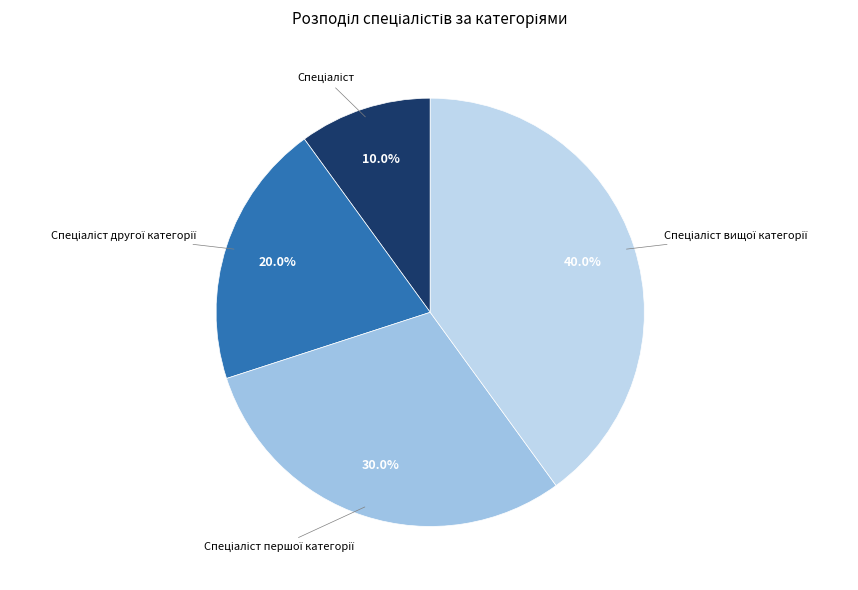

Is there any slice that represents more than half of the pie?

No